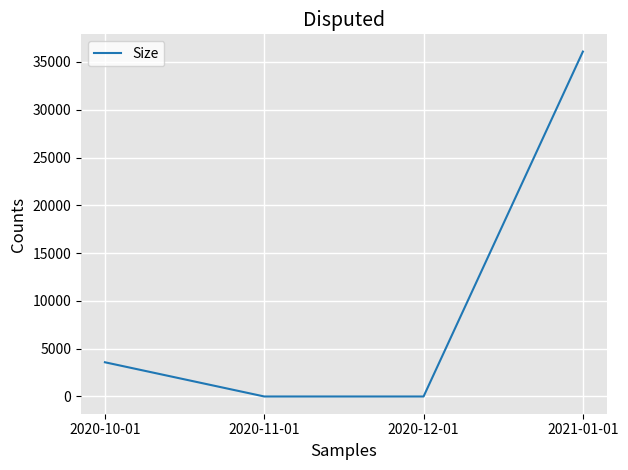

True or false: the data has more than 0 interior local peaks.

False